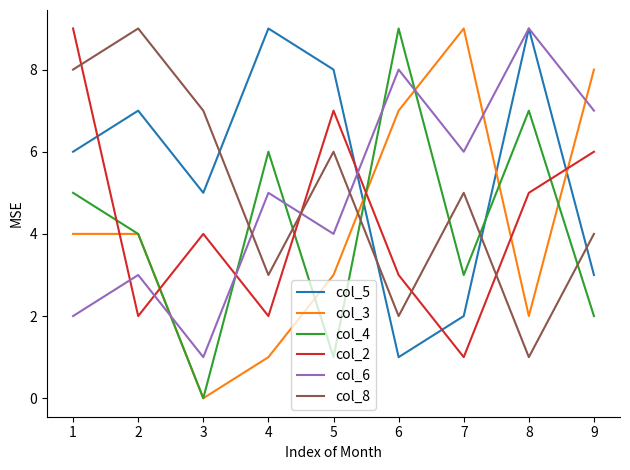

Where is the first local maximum for col_5?

2